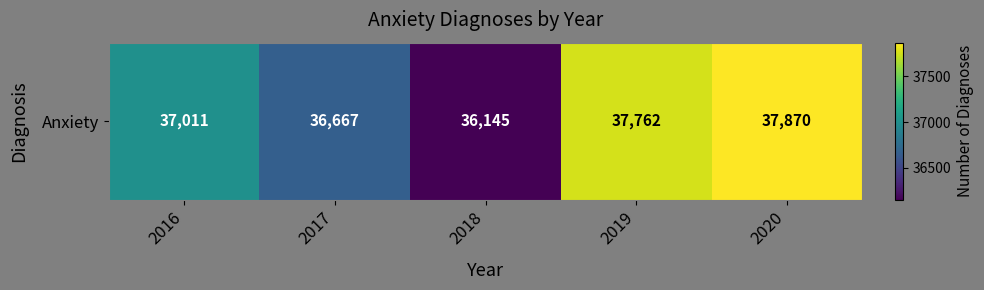

Is it true that the value at 2020 is 49896?

False